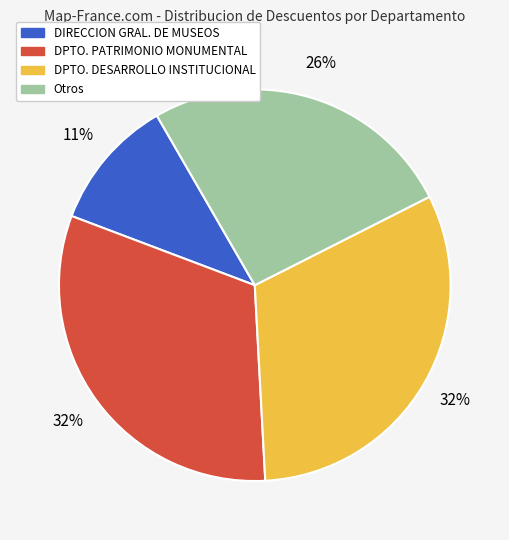

To the nearest percent, what is the difference between the largest and smallest slice percentages?

21%